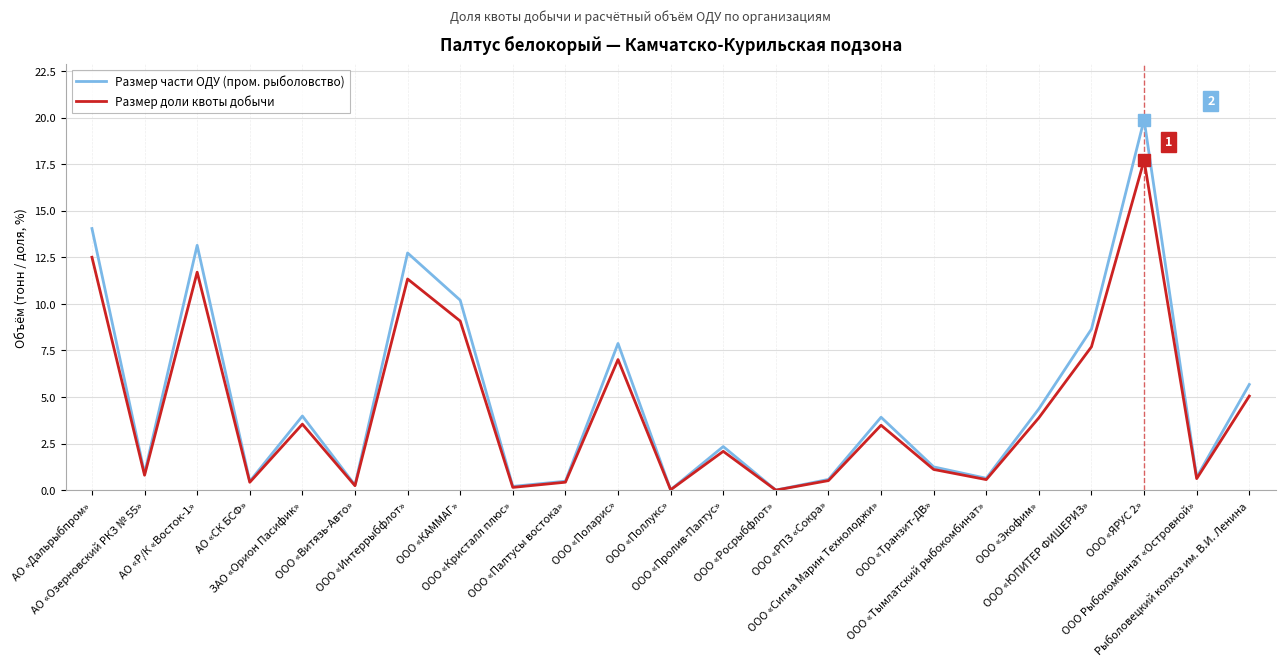

Rank the series by their maximum value, from lowest to highest.

Размер доли квоты добычи, Размер части ОДУ (пром. рыболовство)